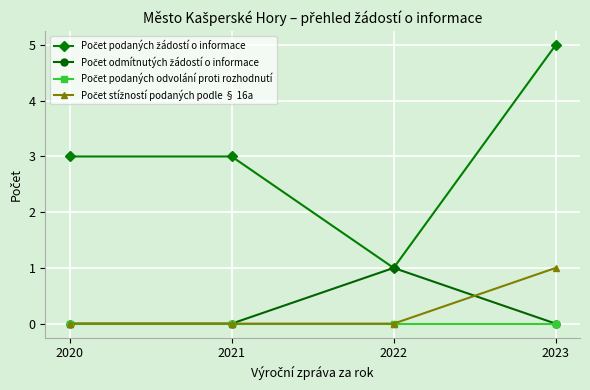

At which category does the chart reach its peak across all series?

2023